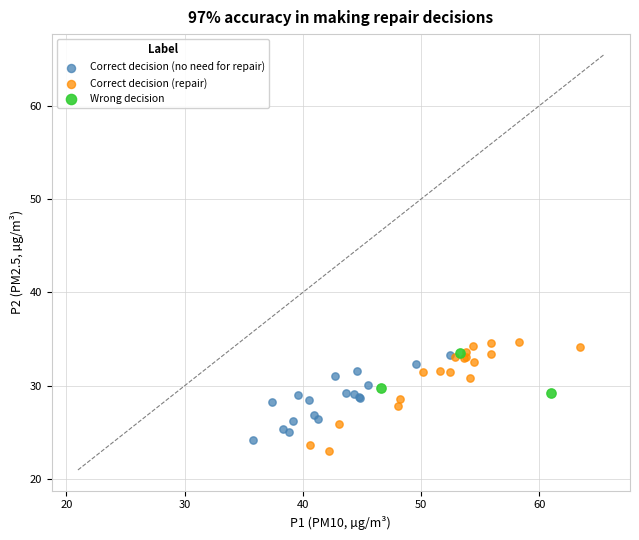

Which series contains the highest Y value?

Correct decision (repair)